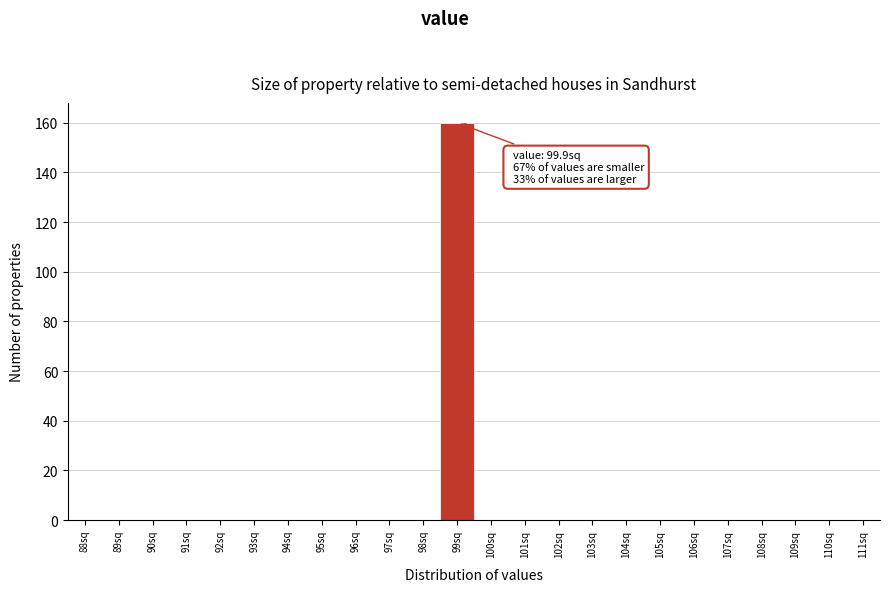

Reading left to right, extract all data points from this chart.

88sq=0	89sq=0	90sq=0	91sq=0	92sq=0	93sq=0	94sq=0	95sq=0	96sq=0	97sq=0	98sq=0	99sq=160	100sq=0	101sq=0	102sq=0	103sq=0	104sq=0	105sq=0	106sq=0	107sq=0	108sq=0	109sq=0	110sq=0	111sq=0